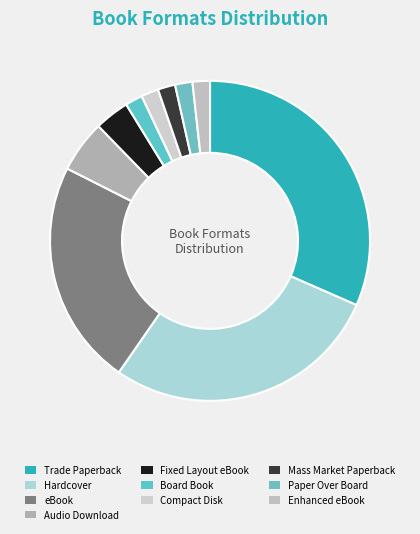

Is Hardcover the majority of the pie?

No